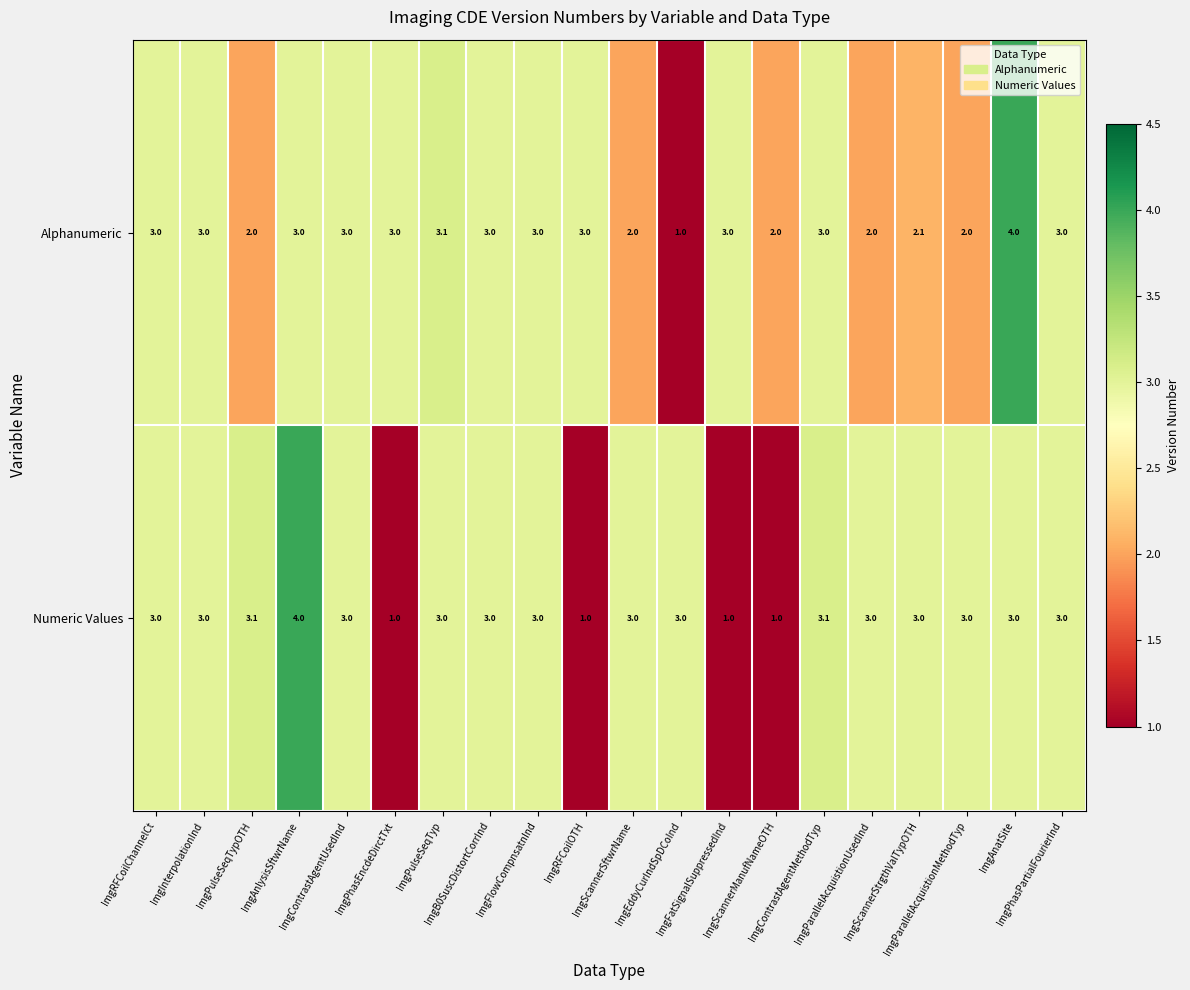

How many categories are shown in the chart?

20